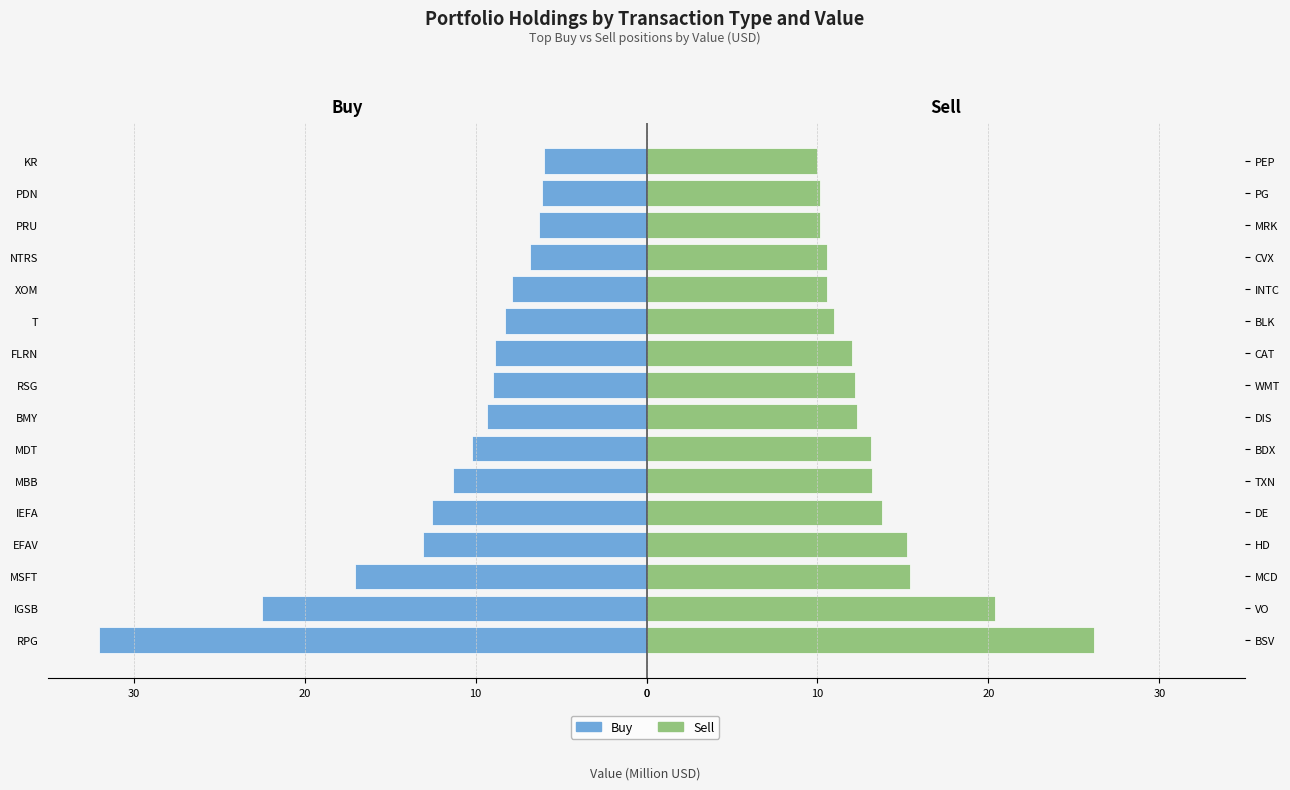

What is the difference between the Buy values at PRU and EFAV?

6.8